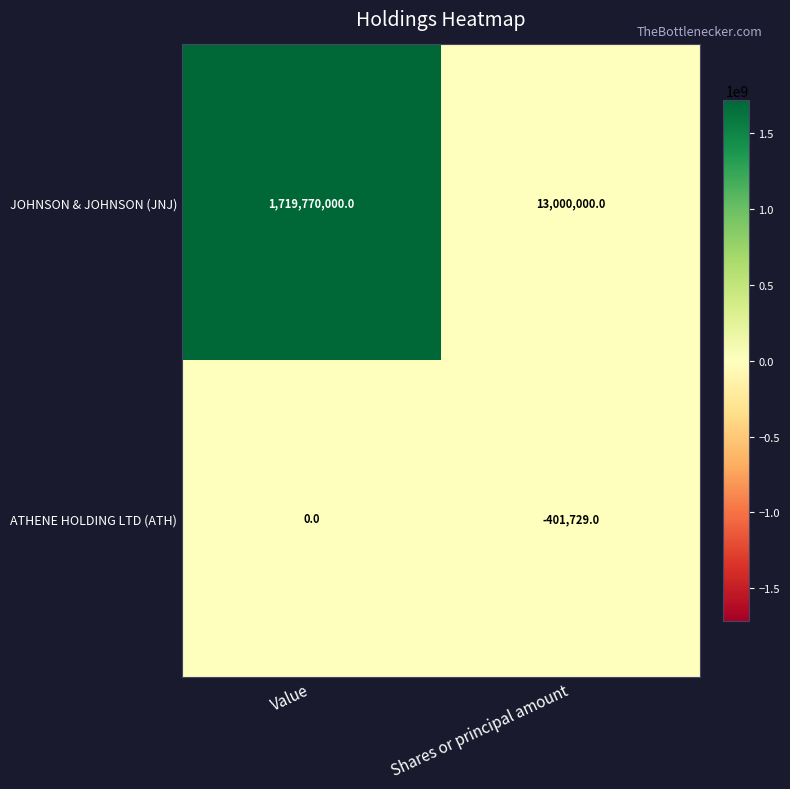

Which series has the largest range (max minus min)?

JOHNSON & JOHNSON (JNJ)